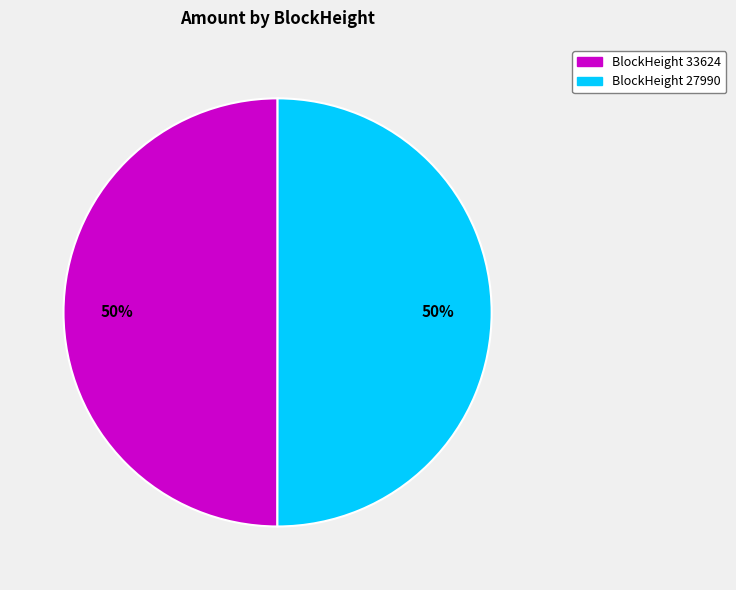

To the nearest percent, what is the average slice percentage?

50%